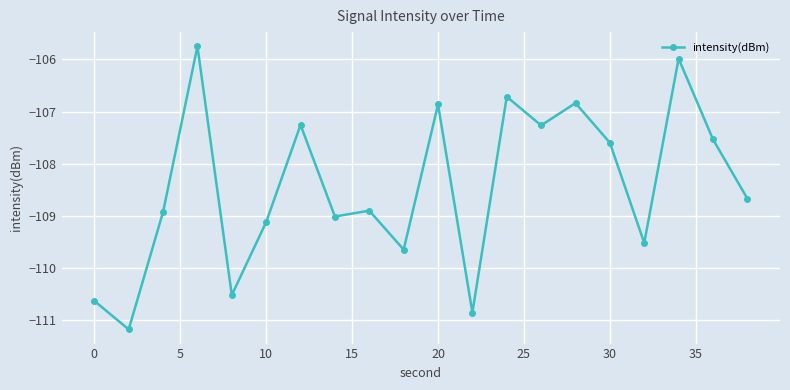

Is this an area chart (filled region under the line)?

No